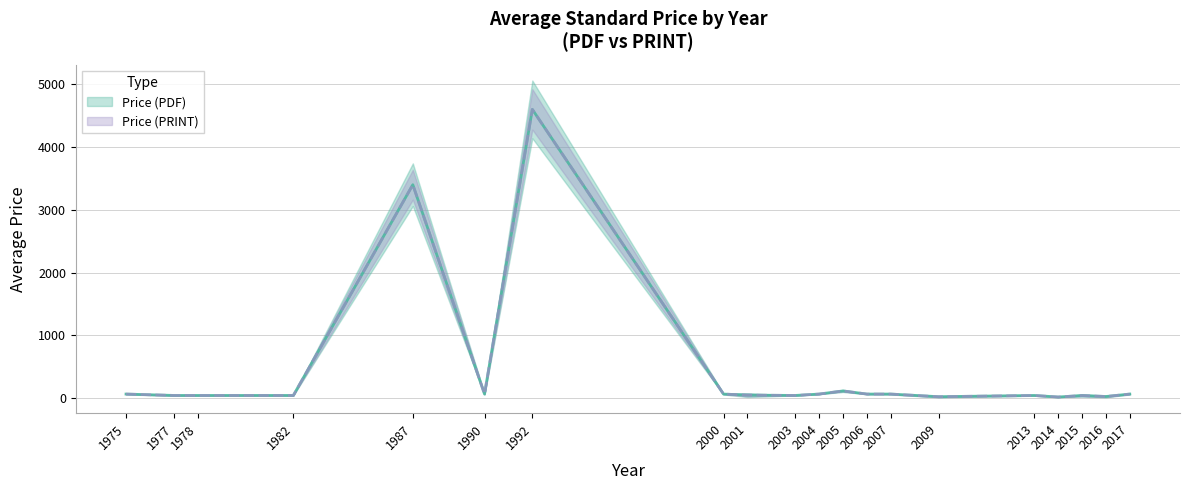

How many distinct data groups are displayed?

2